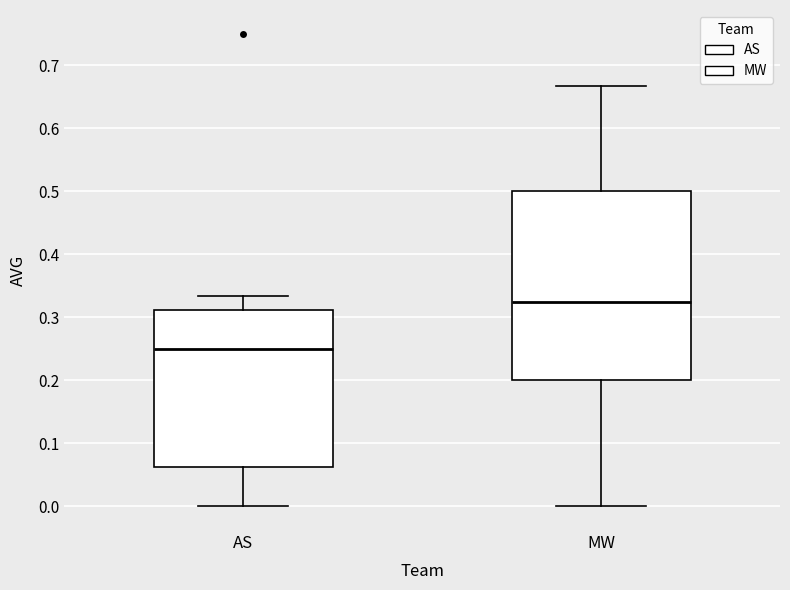

Reading left to right, transcribe this box plot: for each box, give where its median line is, the range the box spans, and where its two whiskers end, as read against the y-axis. The values are not printed on the chart, so give them approximately, as read against the axis.

AS: median 0.25, box 0.06 to 0.31, whiskers 0.00 to 0.33
MW: median 0.33, box 0.20 to 0.50, whiskers 0.00 to 0.67